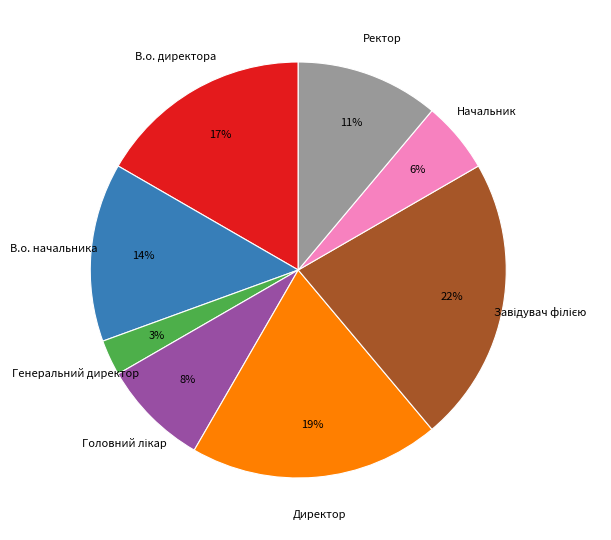

Which has a higher value, В.о. директора or Ректор?

В.о. директора